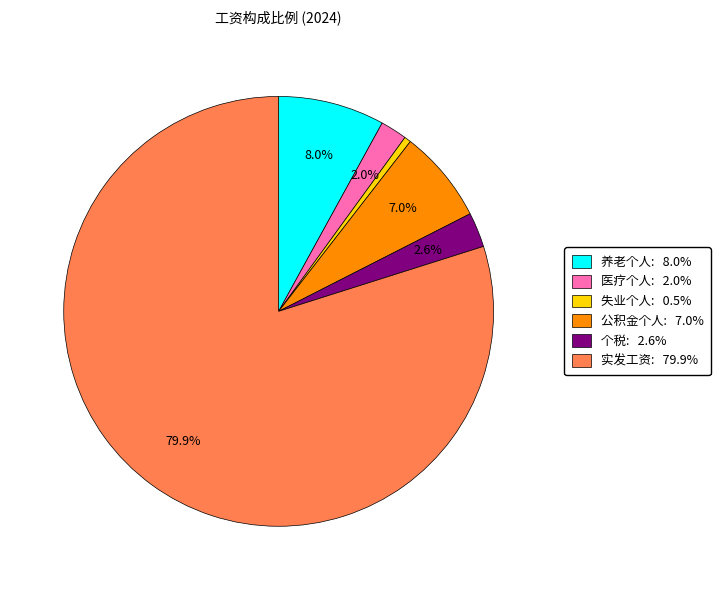

Does any single category account for the majority?

Yes